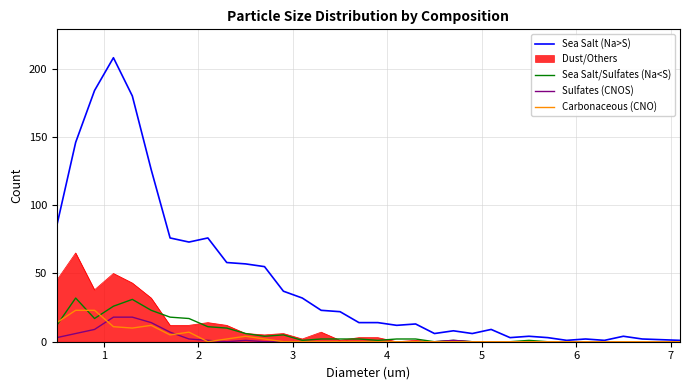

What is the average value of the Carbonaceous (CNO) series?

3